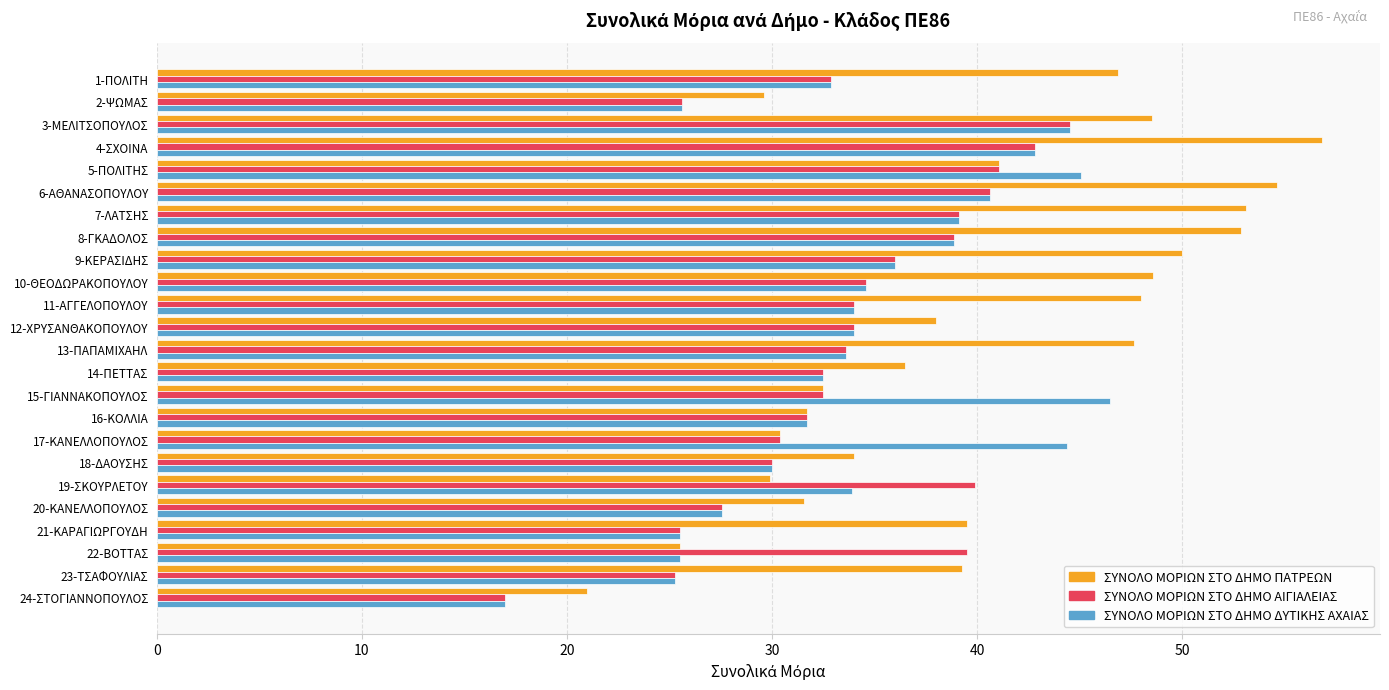

What is the average value of the ΣΥΝΟΛΟ ΜΟΡΙΩΝ ΣΤΟ ΔΗΜΟ ΑΙΓΙΑΛΕΙΑΣ series?

33.7